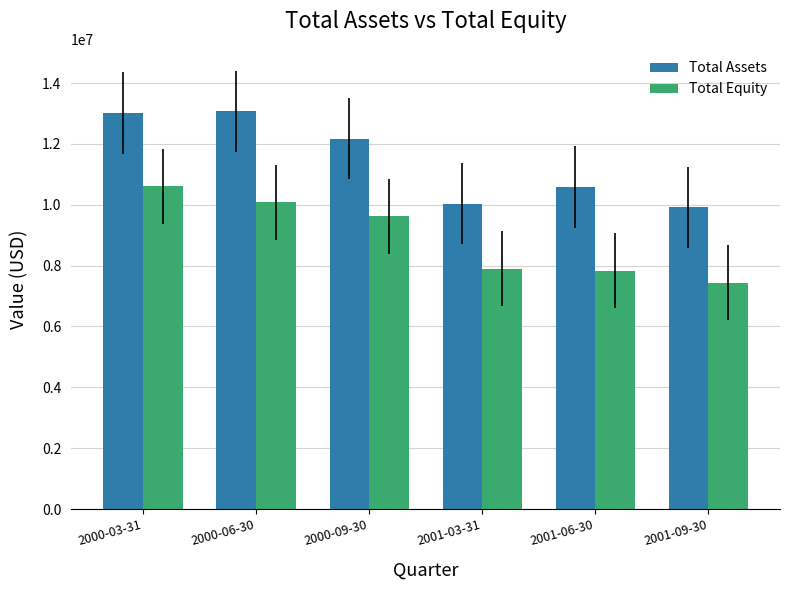

Which series changed the most between 2000-03-31 and 2001-03-31?

Total Assets